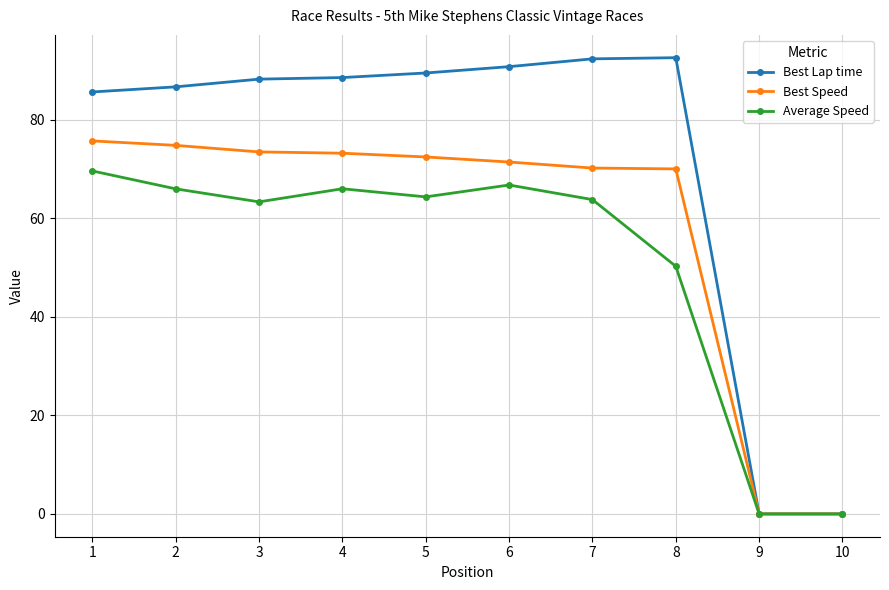

Does the chart display data point markers on the line(s)?

Yes